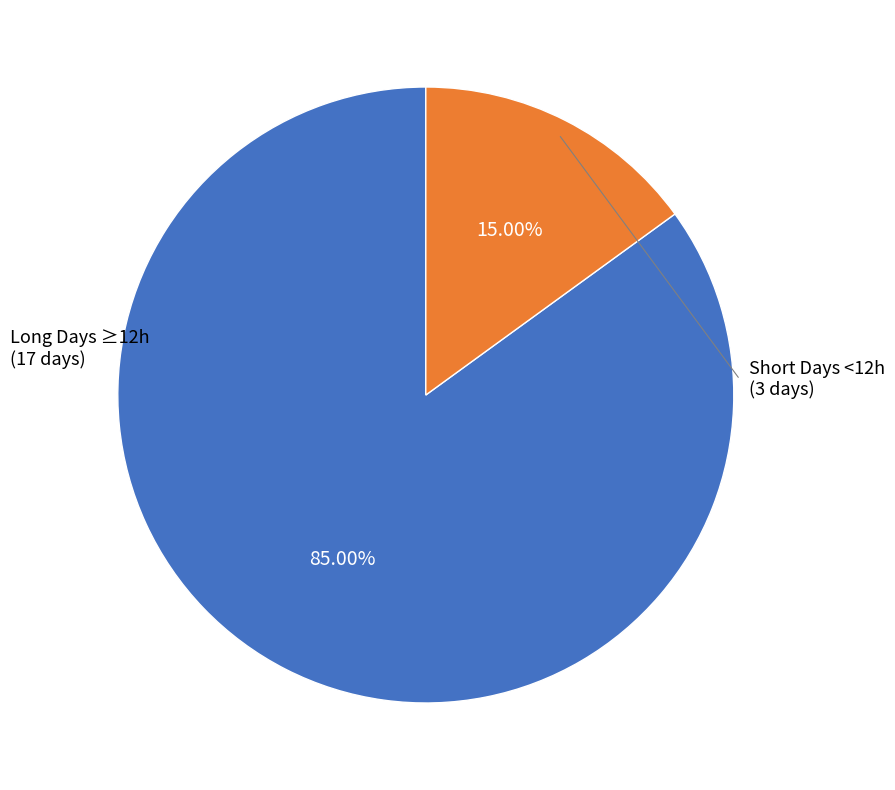

Is there a majority slice in this chart?

Yes